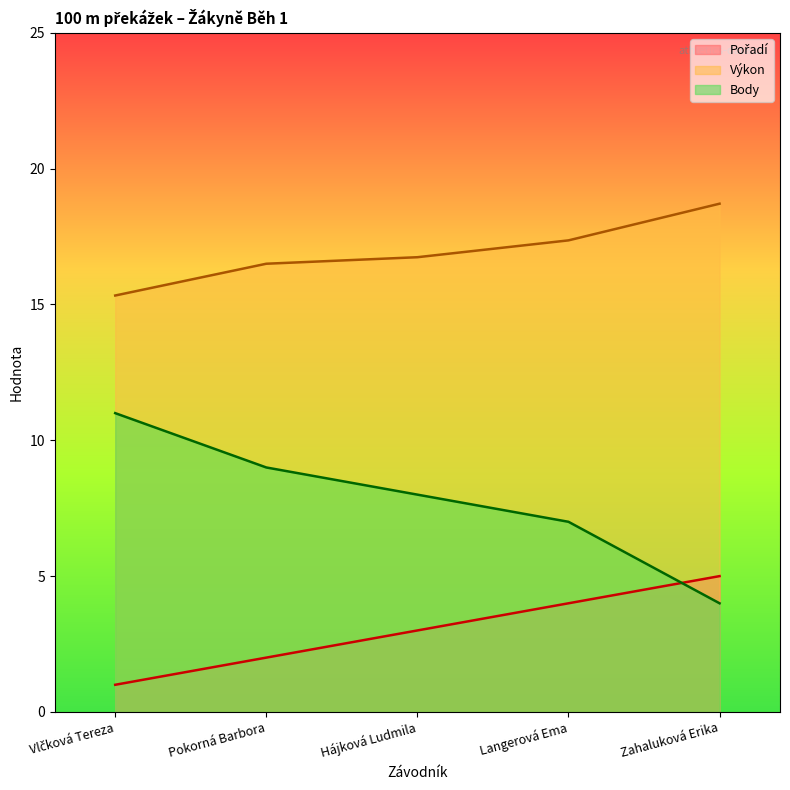

What is the difference between the second highest and second lowest values in the Výkon series?

0.9